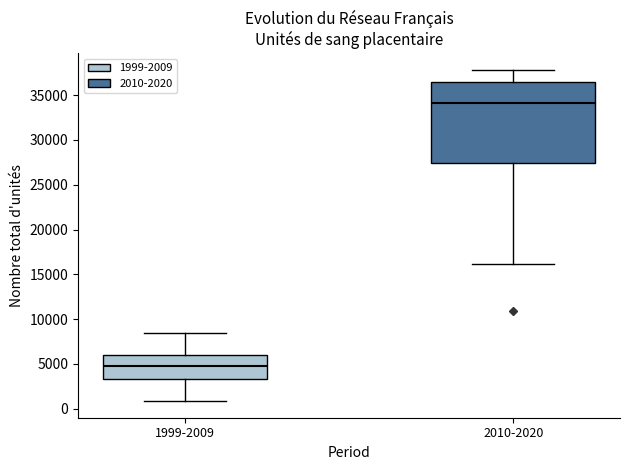

Where does the lower whisker of the box for 2010-2020 end on the y-axis? The values are not printed on the chart, so give them approximately, as read against the axis.

16000